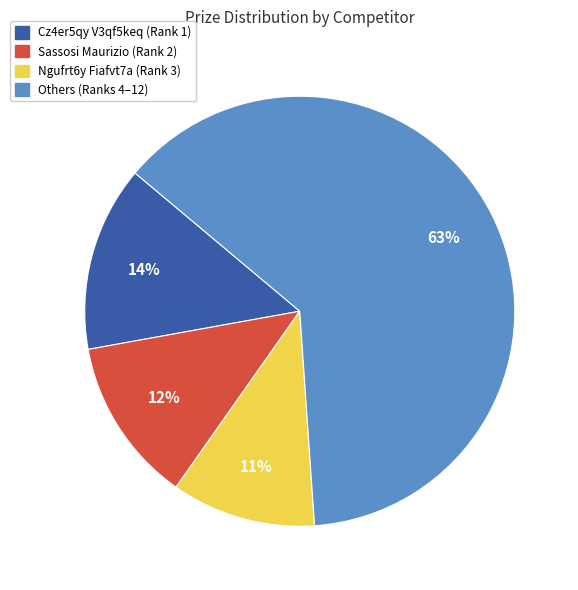

Is there a majority slice in this chart?

Yes